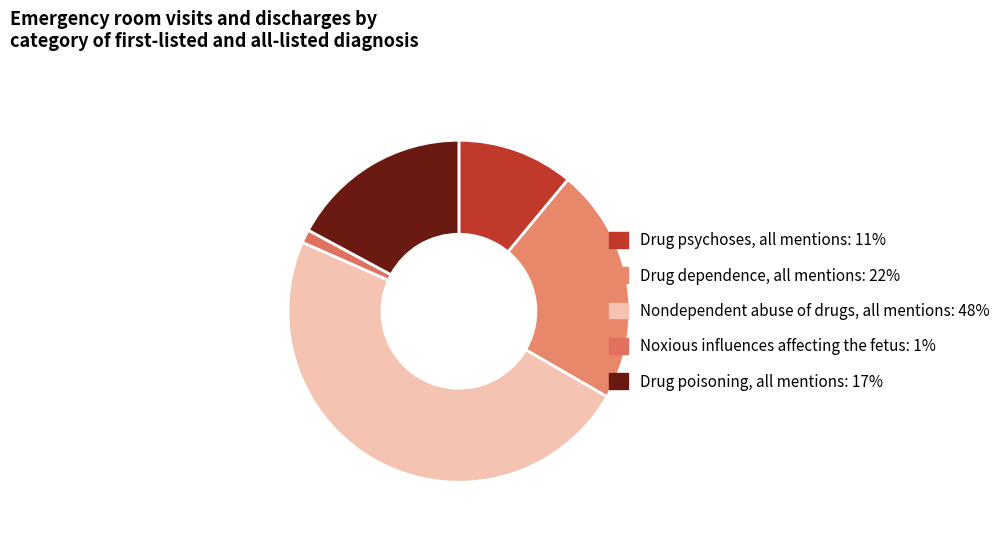

How many slices are in this pie chart?

5